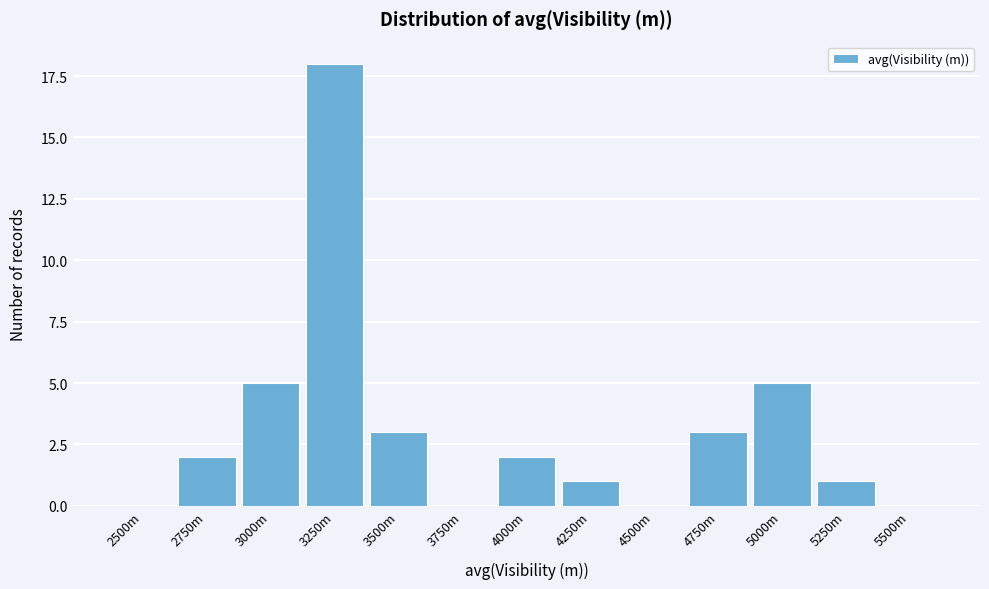

Reading right to left, what are all the values shown in this chart?

5500m=0	5250m=1	5000m=5	4750m=3	4500m=0	4250m=1	4000m=2	3750m=0	3500m=3	3250m=18	3000m=5	2750m=2	2500m=0